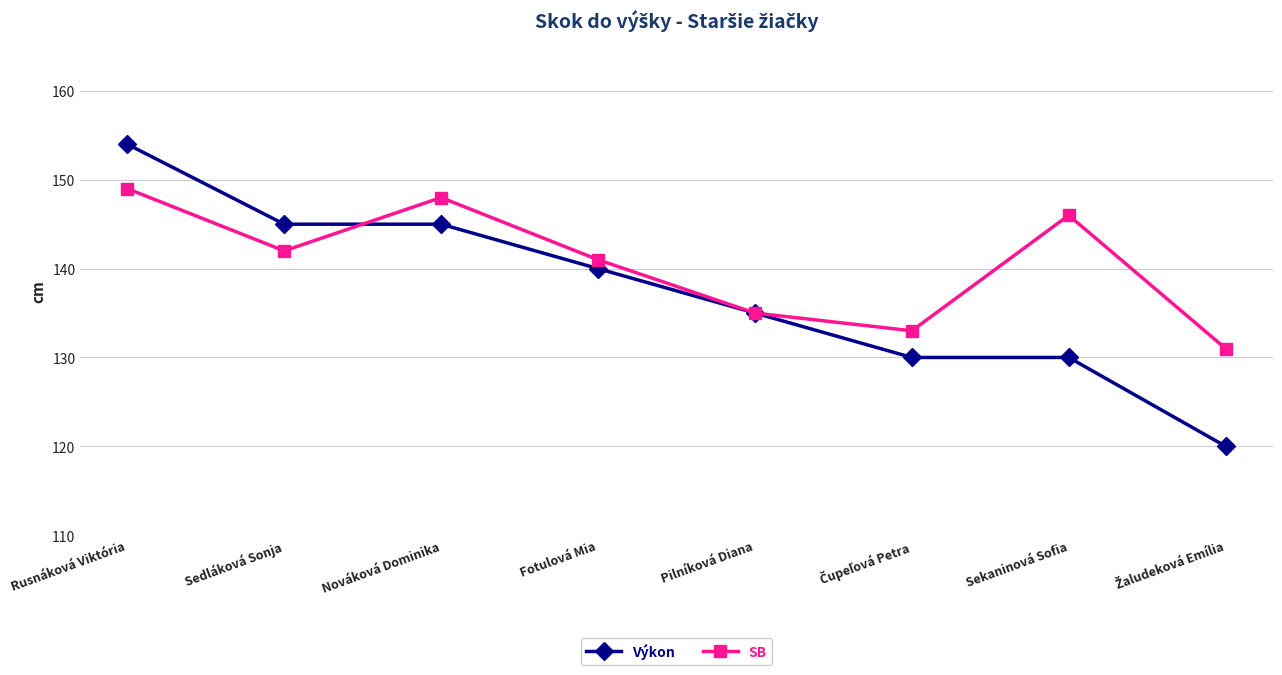

What are all the series names shown in the legend?

Výkon, SB